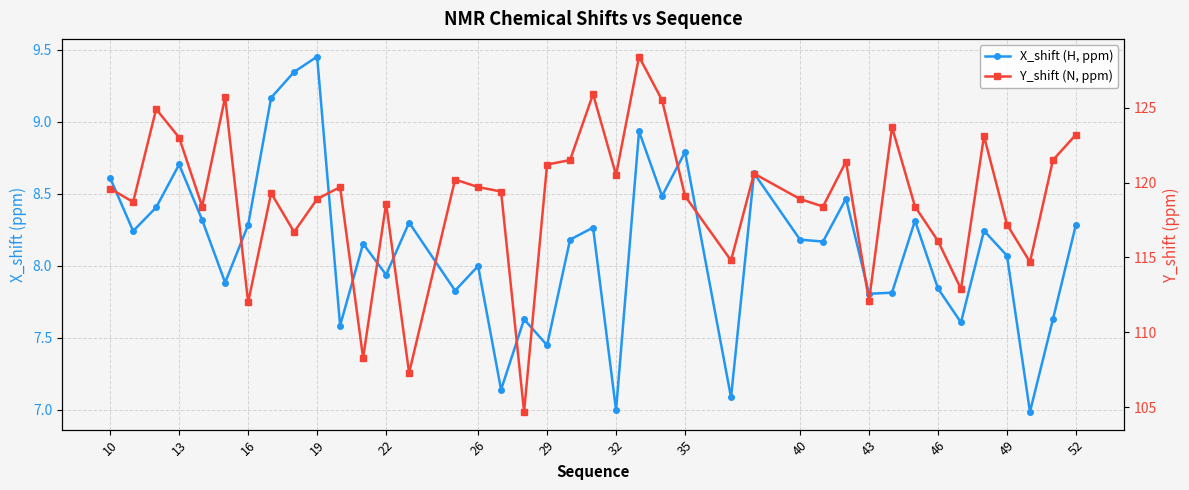

Reading right to left, what are all the values shown in this chart?

X_shift (H, ppm): 8.3	7.6	7.0	8.1	8.2	7.6	7.8	8.3	7.8	7.8	8.5	8.2	8.2	8.6	7.1	8.8	8.5	8.9	7.0	8.3	8.2	7.4	7.6	7.1	8.0	7.8	8.3	7.9	8.2	7.6	9.5	9.3	9.2	8.3	7.9	8.3	8.7	8.4	8.2	8.6
Y_shift (N, ppm): 123.2	121.5	114.7	117.2	123.1	112.9	116.1	118.4	123.7	112.1	121.4	118.4	118.9	120.6	114.8	119.1	125.5	128.4	120.5	125.9	121.5	121.2	104.7	119.4	119.7	120.2	107.3	118.6	108.3	119.7	118.9	116.7	119.3	112.0	125.7	118.4	123.0	124.9	118.7	119.6